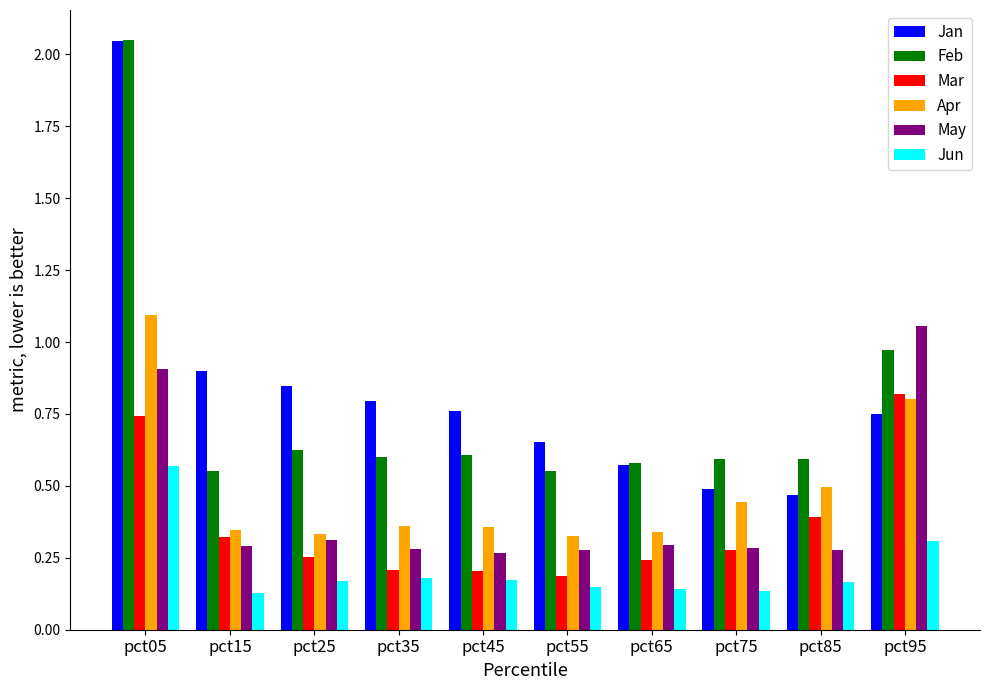

At which label does May reach its peak?

pct95